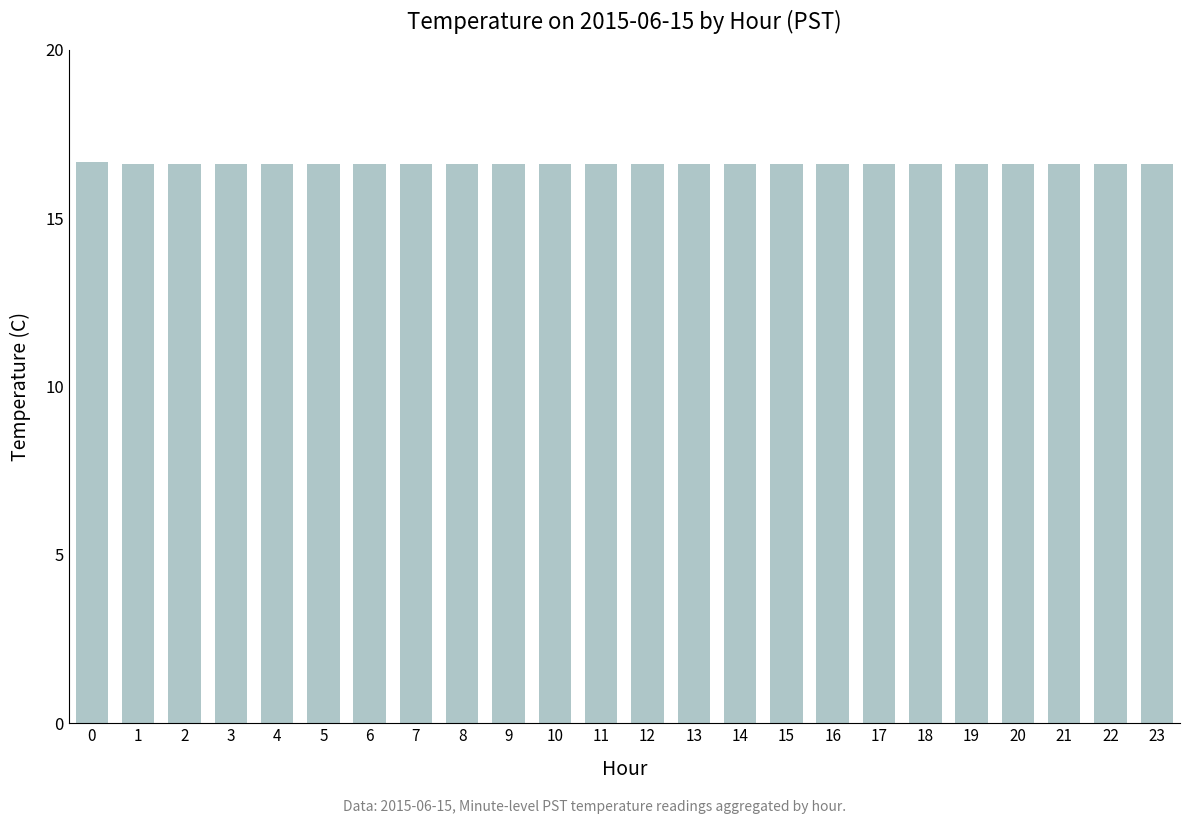

Approximately how many times larger is the value at 23 compared to 0?

1.0